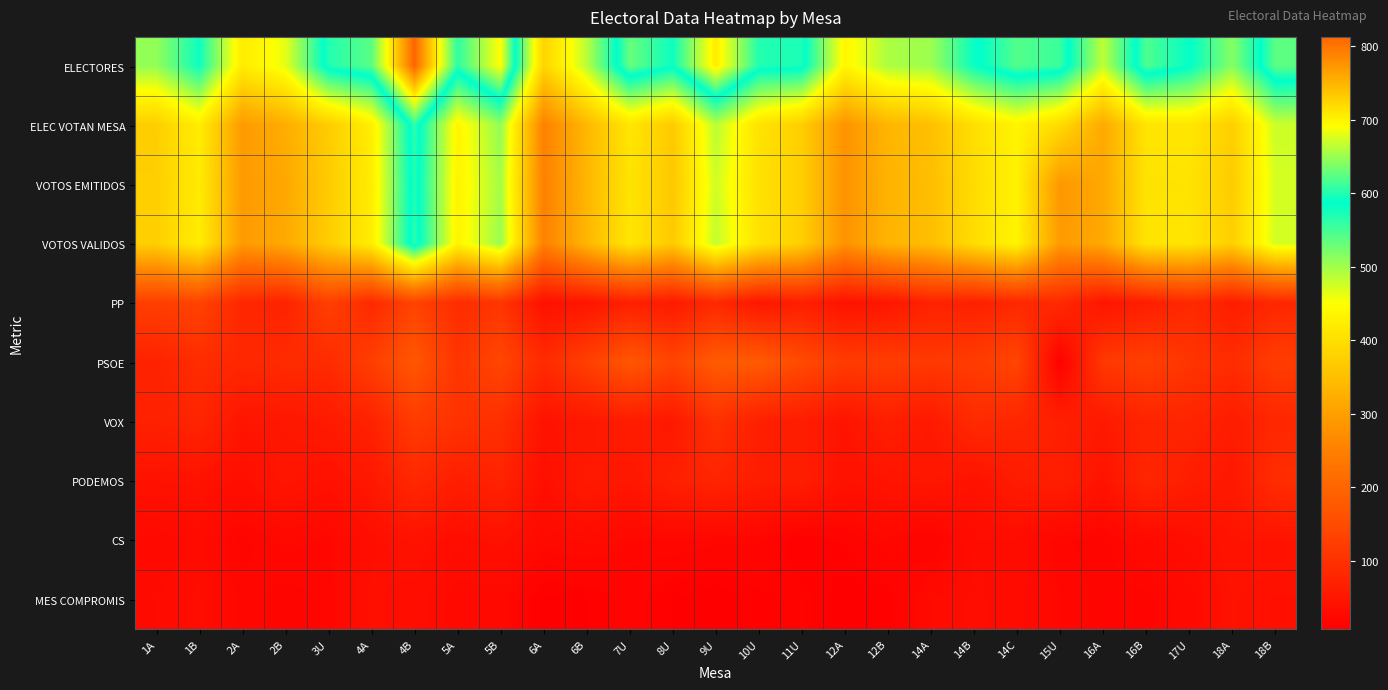

At which category is the sum across all series the highest?

4B